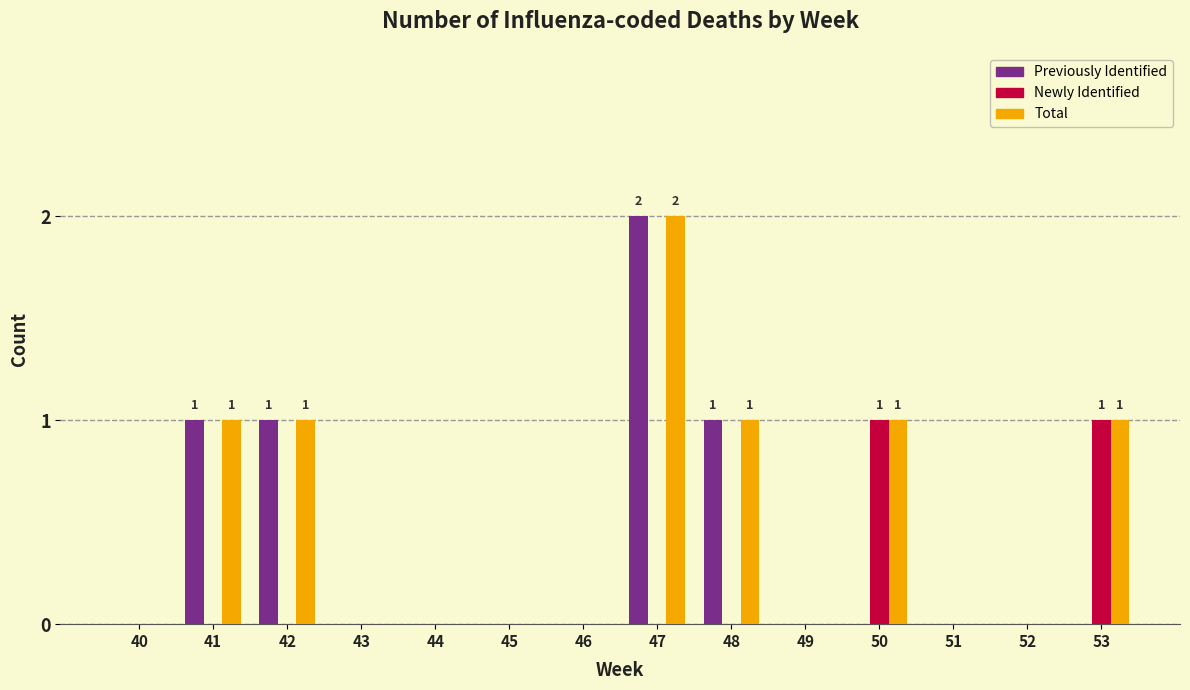

Is the value of Newly Identified at 47 greater than the value of Previously Identified at 42?

No